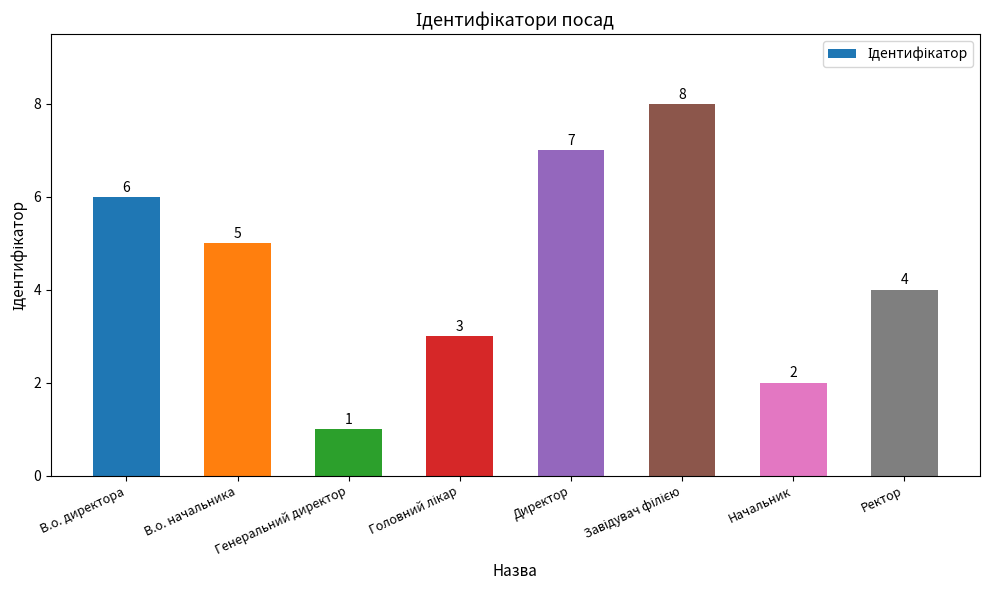

How many values are between 3 and 7?

5